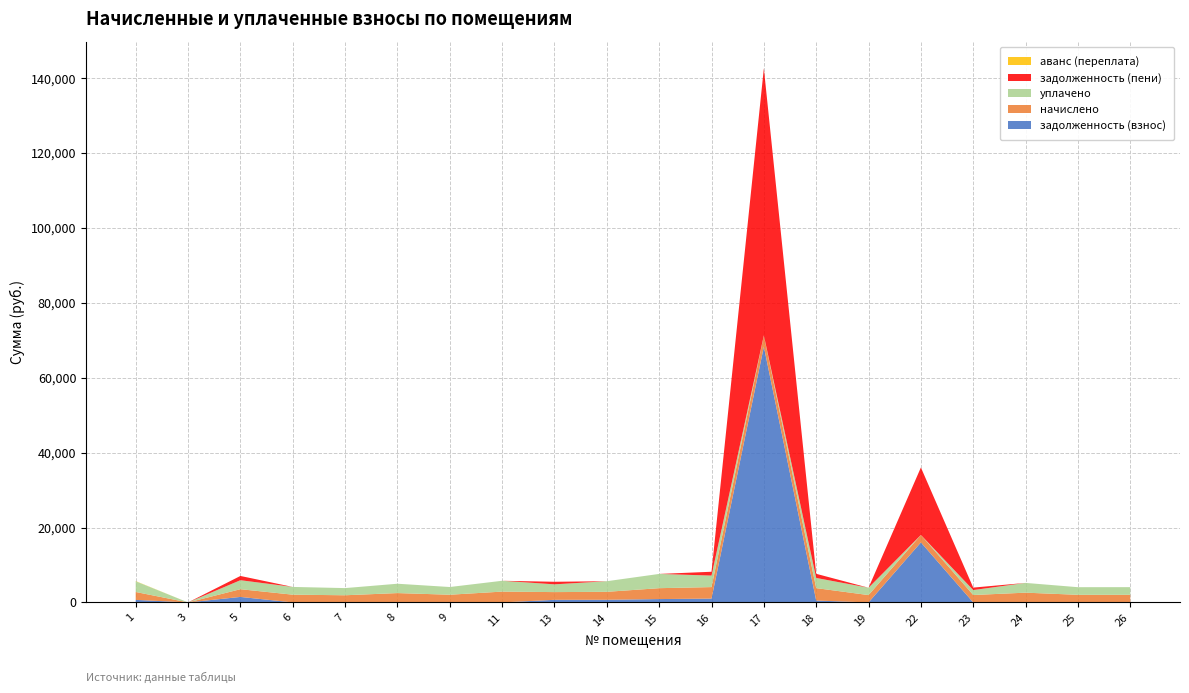

Reading left to right, what are all the values shown in this chart?

задолженность (взнос): 1=679.9	3=0.0	5=1469.2	6=7.7	7=0.0	8=0.0	9=0.0	11=0.0	13=694.5	14=707.9	15=896.9	16=1023.8	17=68308.3	18=503.8	19=0.0	22=16028.3	23=0.0	24=0.0	25=13.4	26=0.0
начислено: 1=2109.0	3=0.0	5=2064.7	6=2061.0	7=1913.5	8=2496.1	9=2057.3	11=2890.6	13=2064.7	14=2123.7	15=2909.0	16=3071.3	17=3008.6	18=3318.3	19=1961.5	22=1991.0	23=1979.9	24=2606.7	25=2020.5	26=2038.9
уплачено: 1=2848.4	3=0.0	5=2400.4	6=2068.8	7=1913.5	8=2496.1	9=2057.3	11=2890.6	13=2071.0	14=2831.6	15=3806.0	16=3071.3	17=0.0	18=2716.0	19=1961.5	22=0.0	23=1319.9	24=2606.7	25=2033.8	26=2038.9
задолженность (пени): 1=0.0	3=0.0	5=1133.6	6=0.0	7=0.0	8=0.0	9=0.0	11=0.0	13=688.2	14=0.0	15=0.0	16=1023.8	17=71316.9	18=1106.1	19=0.0	22=18019.3	23=660.0	24=0.0	25=0.0	26=0.0
аванс (переплата): 1=59.5	3=0.0	5=0.0	6=0.0	7=0.0	8=0.0	9=0.0	11=0.0	13=0.0	14=0.0	15=0.0	16=0.0	17=0.0	18=0.0	19=0.0	22=0.0	23=0.0	24=0.0	25=0.0	26=0.0